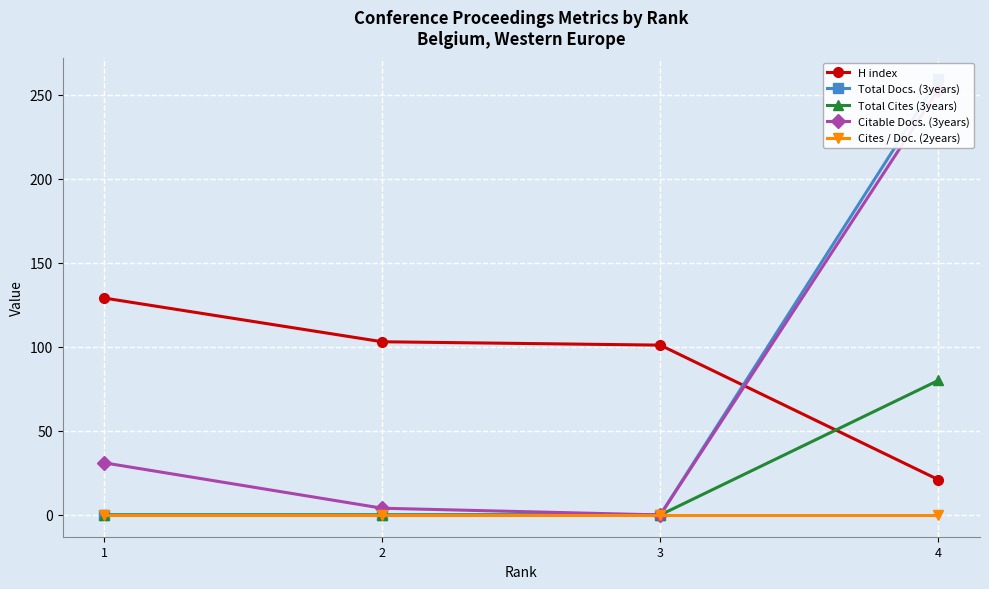

True or false: H index has a value of 129 at 1.

True